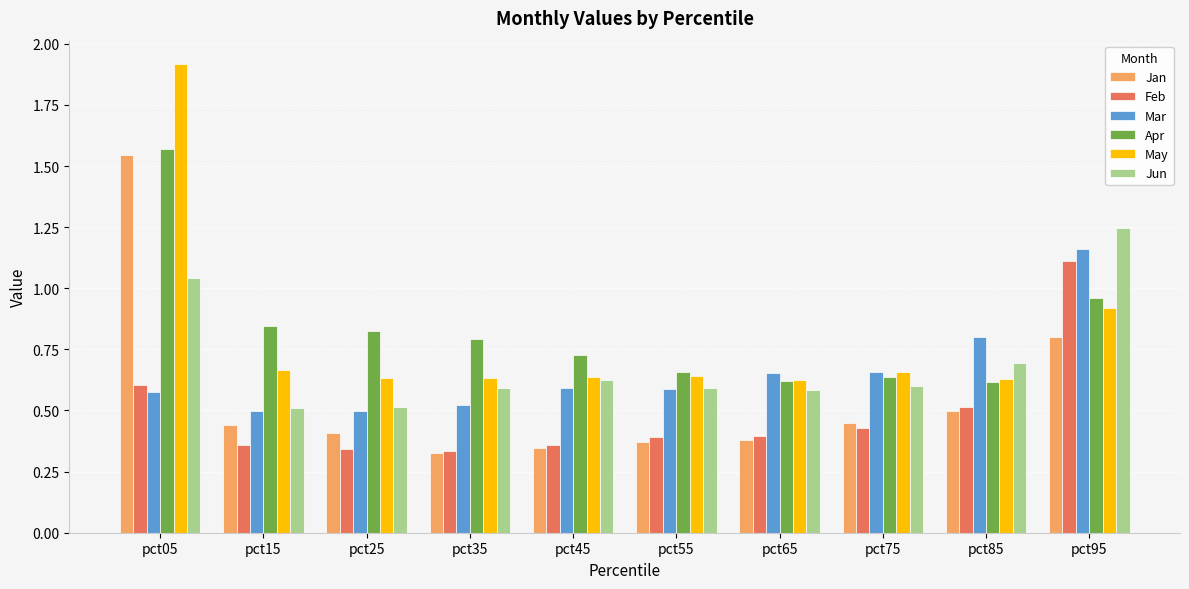

Is it true that Apr equals 2.1 at pct05?

False